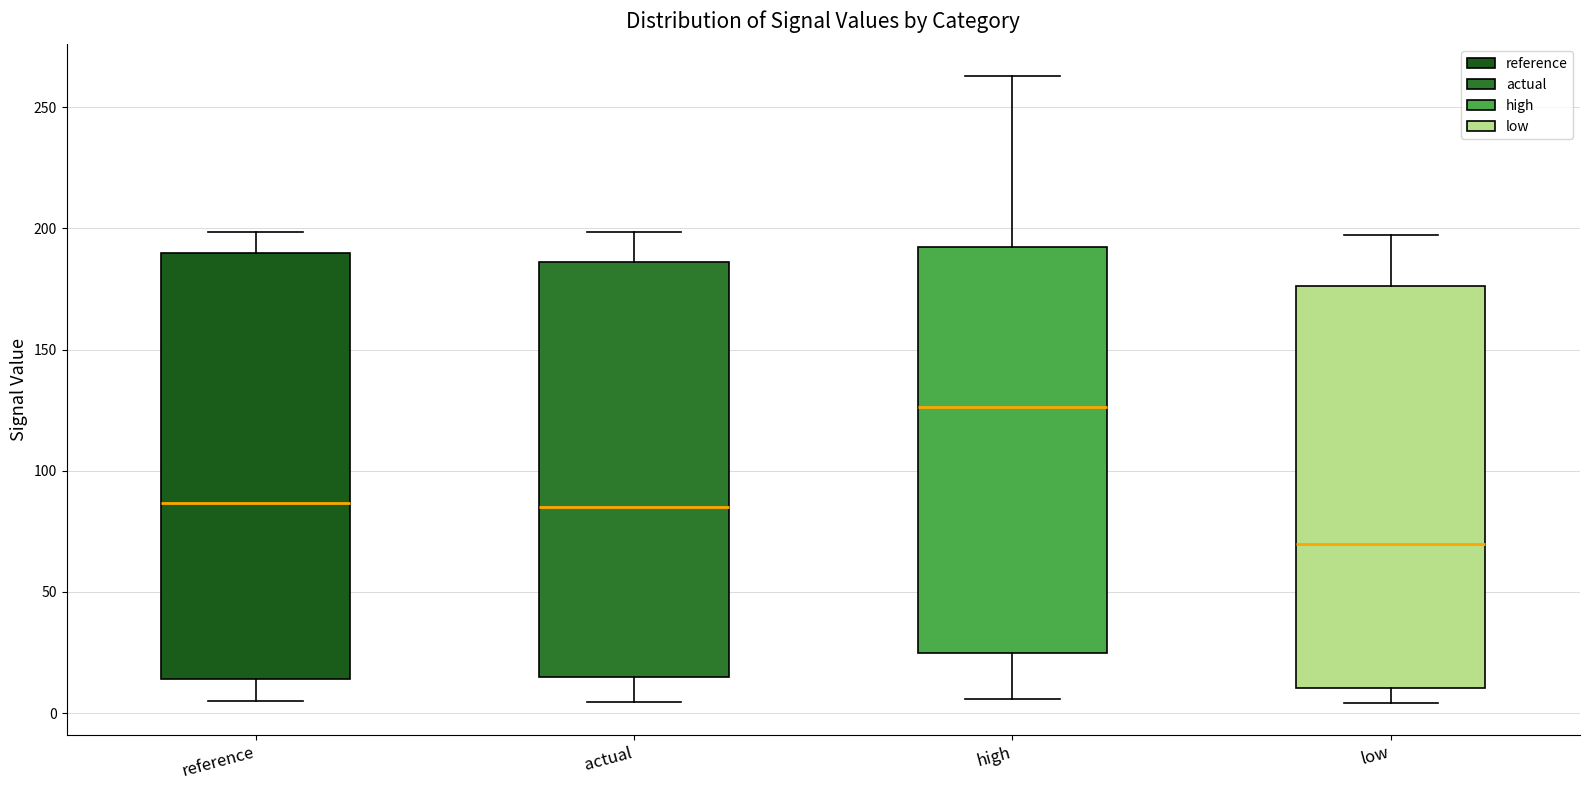

Which box's median line is the lowest?

low